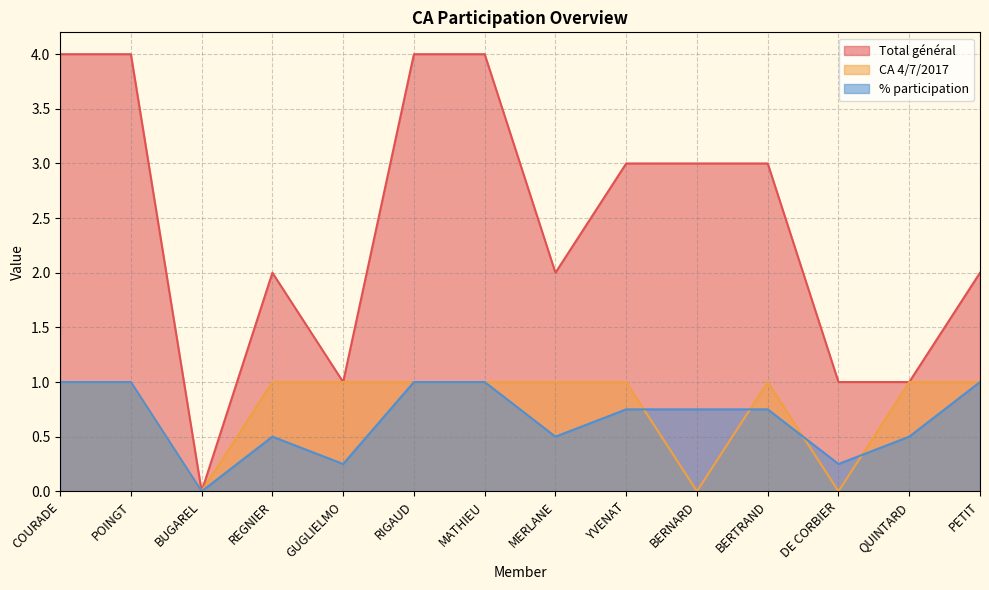

Reading right to left, extract all data points from this chart.

Total général: PETIT=2.0	QUINTARD=1.0	DE CORBIER=1.0	BERTRAND=3.0	BERNARD=3.0	YVENAT=3.0	MERLANE=2.0	MATHIEU=4.0	RIGAUD=4.0	GUGLIELMO=1.0	REGNIER=2.0	BUGAREL=0.0	POINGT=4.0	COURADE=4.0
CA 4/7/2017: PETIT=1.0	QUINTARD=1.0	DE CORBIER=0.0	BERTRAND=1.0	BERNARD=0.0	YVENAT=1.0	MERLANE=1.0	MATHIEU=1.0	RIGAUD=1.0	GUGLIELMO=1.0	REGNIER=1.0	BUGAREL=0.0	POINGT=1.0	COURADE=1.0
% participation: PETIT=1.0	QUINTARD=0.5	DE CORBIER=0.2	BERTRAND=0.8	BERNARD=0.8	YVENAT=0.8	MERLANE=0.5	MATHIEU=1.0	RIGAUD=1.0	GUGLIELMO=0.2	REGNIER=0.5	BUGAREL=0.0	POINGT=1.0	COURADE=1.0